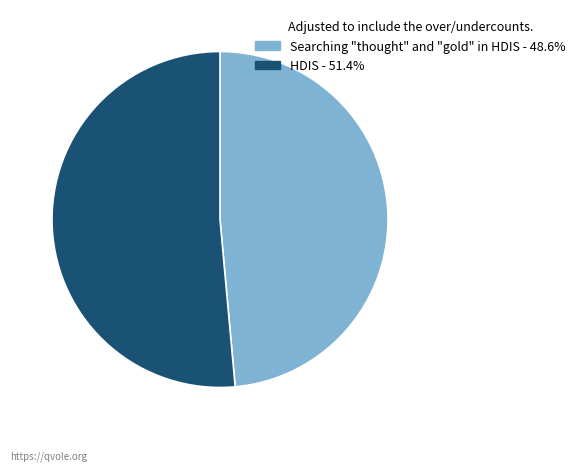

Which has a higher value, HDIS or Searching "thought" and "gold" in HDIS?

HDIS